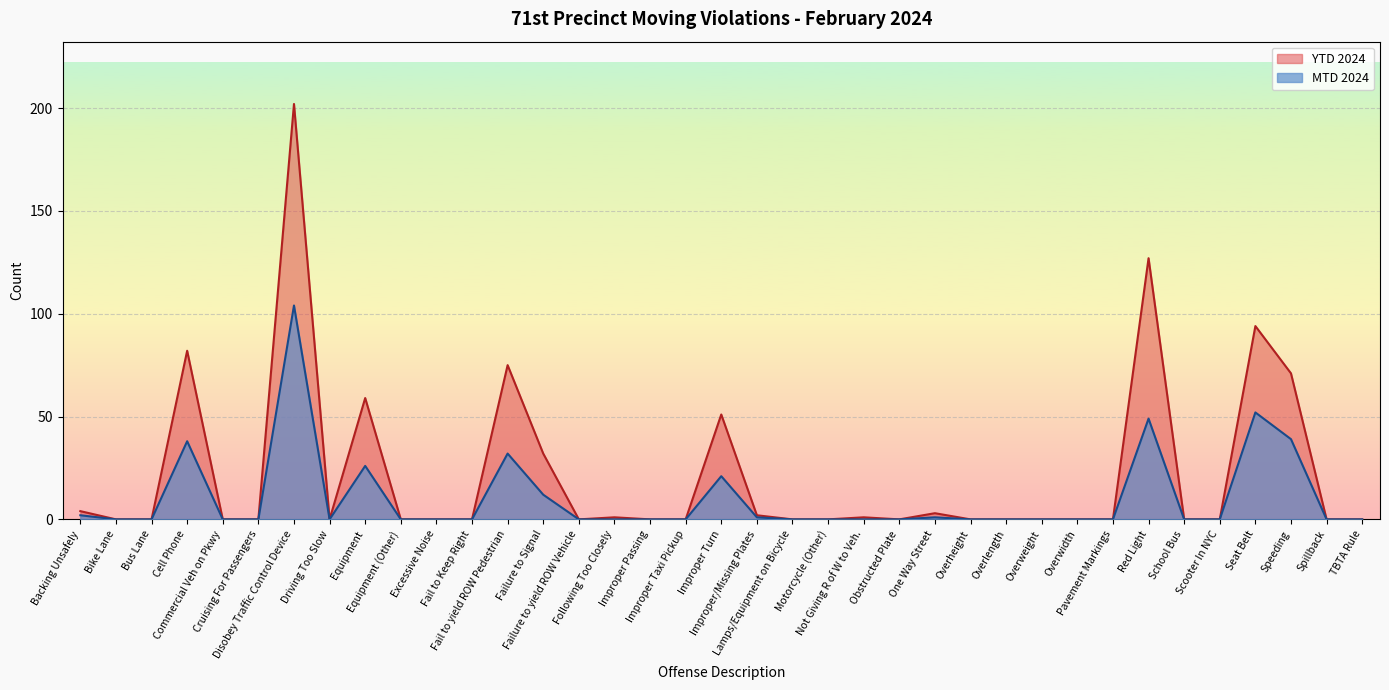

How many lines are shown in the chart?

2